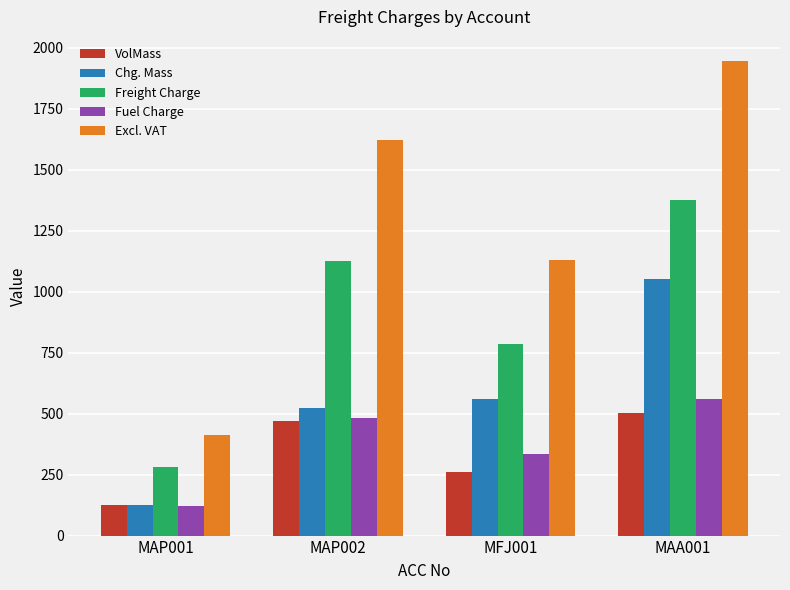

Which series has the widest spread of values?

Excl. VAT